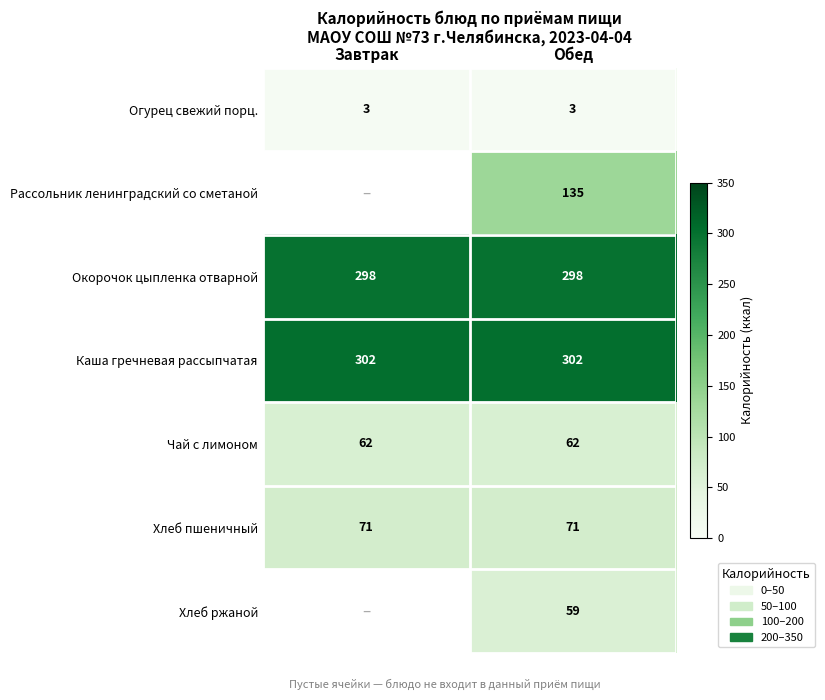

Is the value of Чай с лимоном at Обед greater than the value of Окорочок цыпленка отварной at Обед?

No